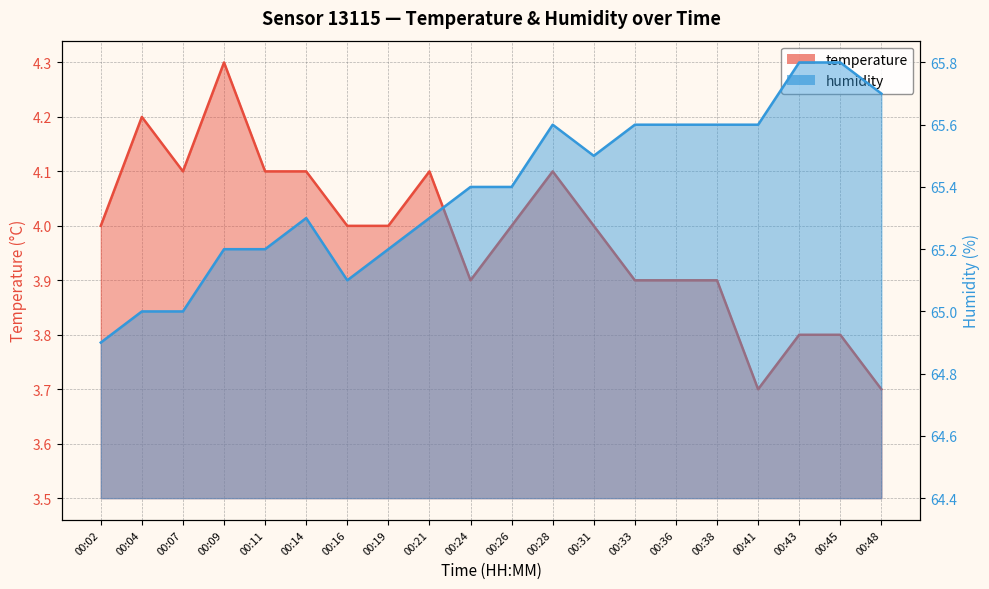

In temperature, how many points are higher than both neighbors (excluding endpoints)?

4